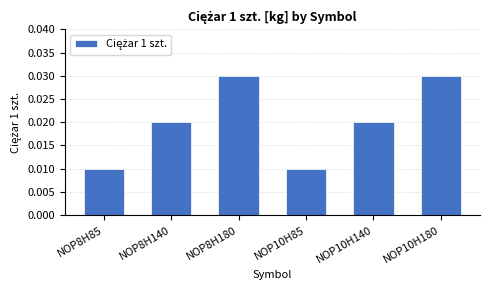

Count the values in the range 0 to 1.

6